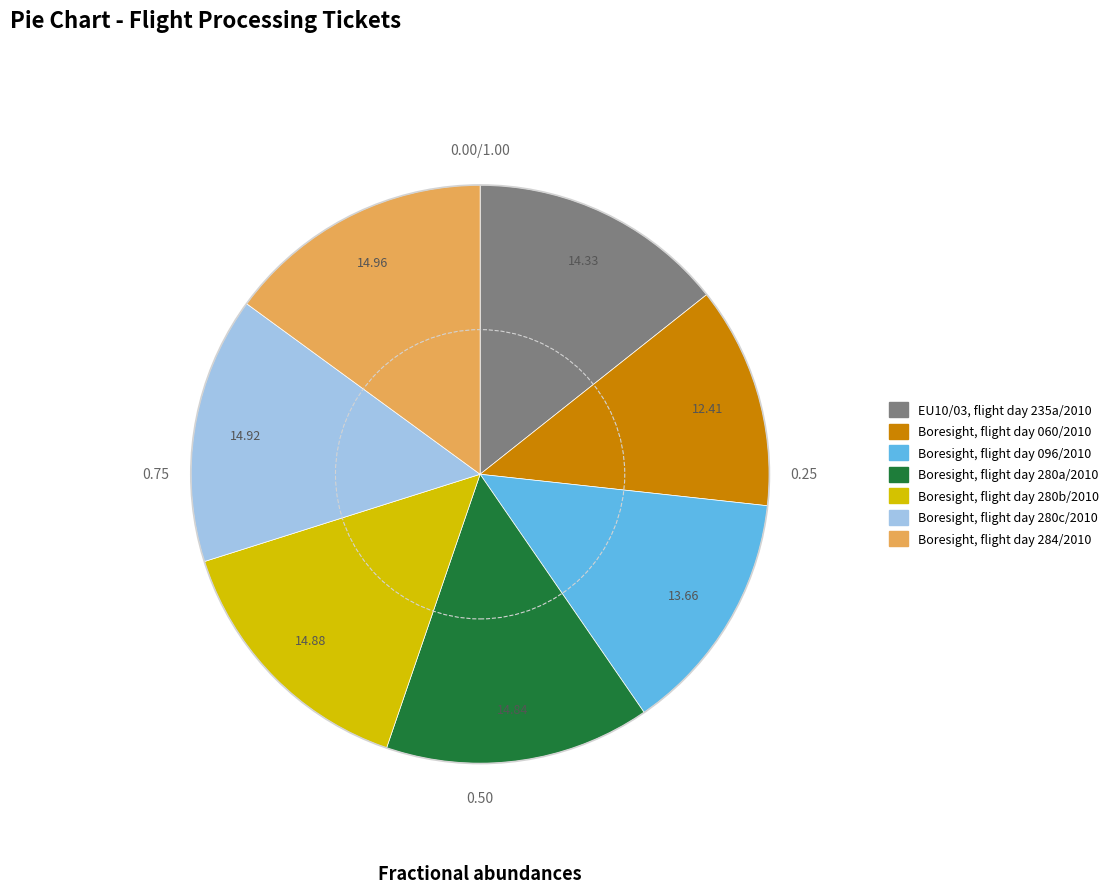

Is there any slice that represents more than half of the pie?

No